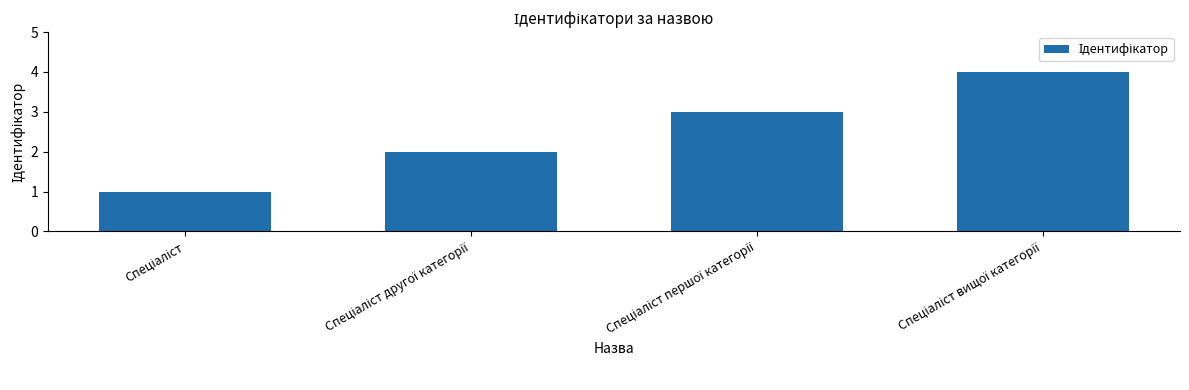

What is the greatest value displayed?

4